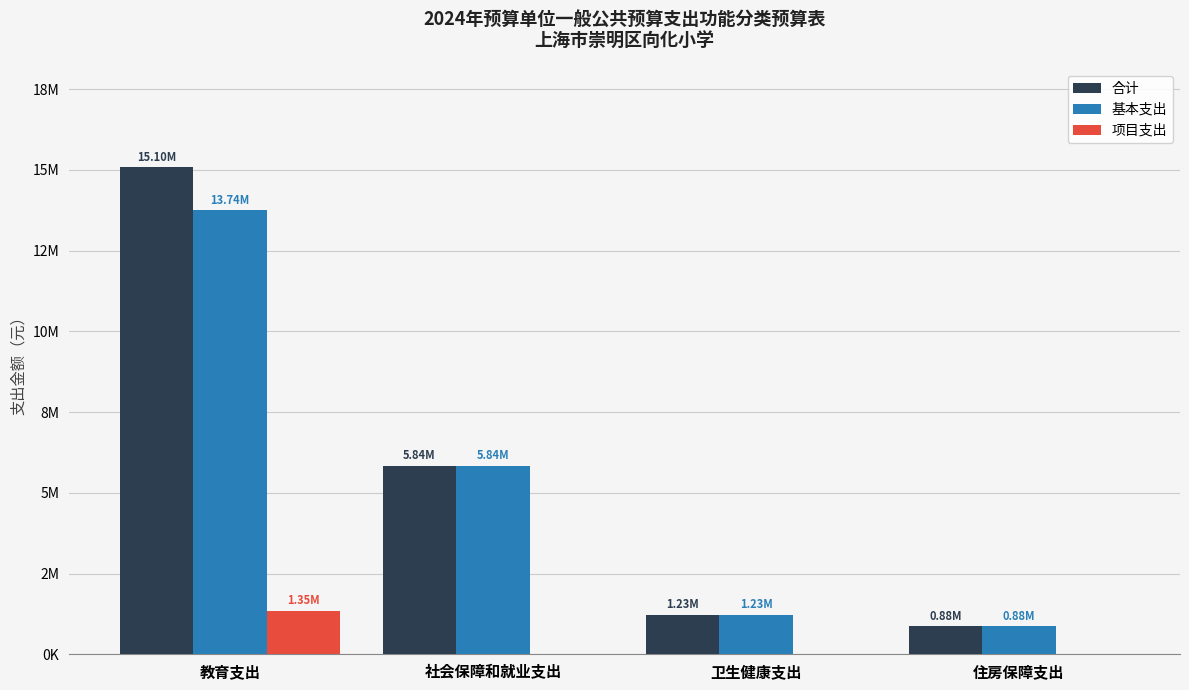

The value of 合计 at 社会保障和就业支出 is 5840956.8. True or false?

True